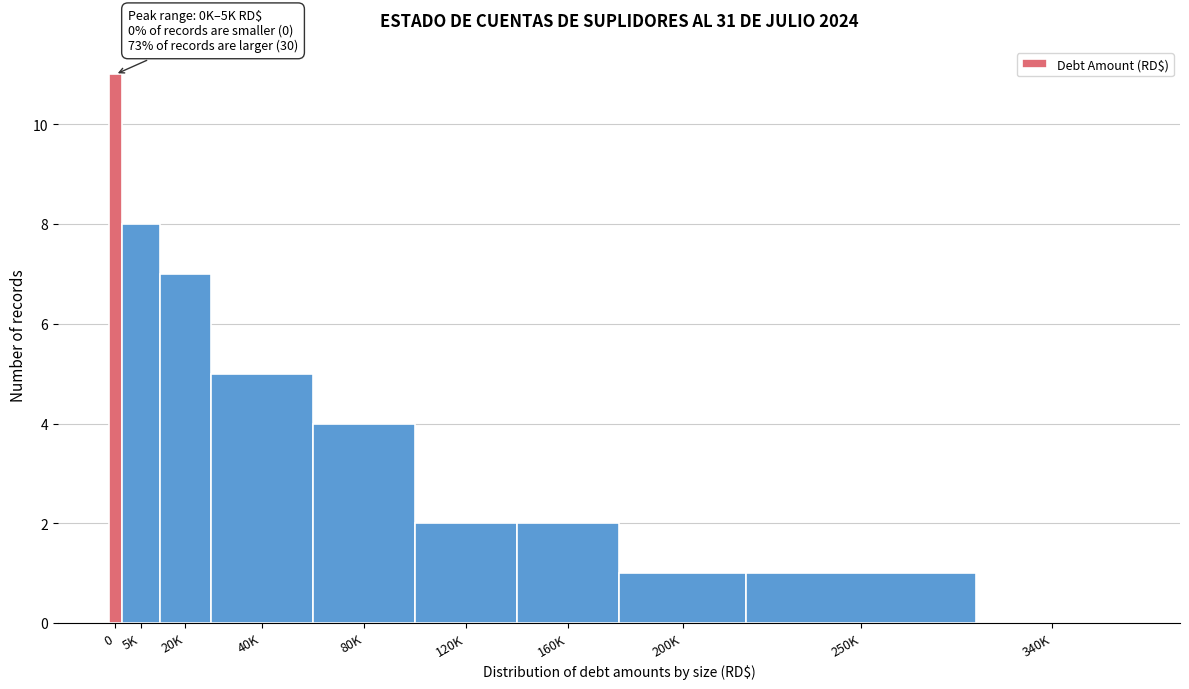

Reading right to left, transcribe all the data shown in this chart.

340K=0	250K=1	200K=1	160K=2	120K=2	80K=4	40K=5	20K=7	5K=8	0=11